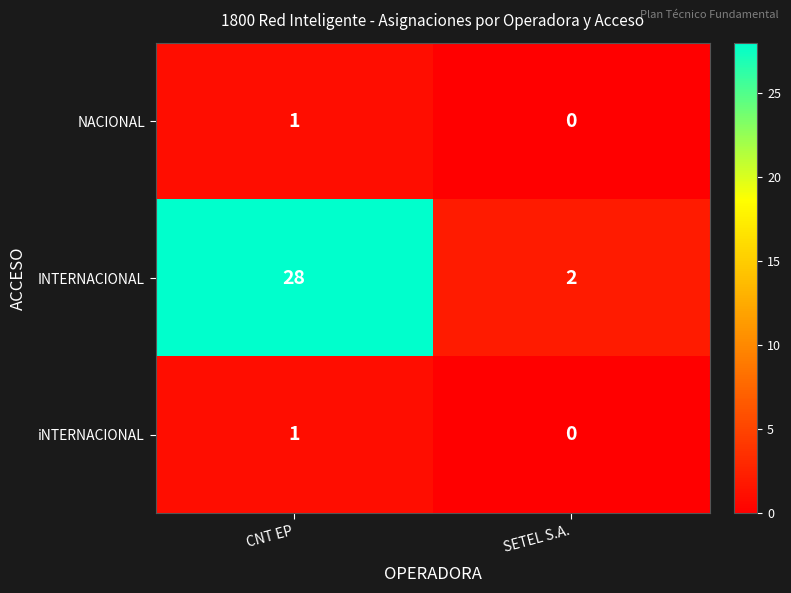

Reading right to left, transcribe all the data shown in this chart.

NACIONAL: 0	1
INTERNACIONAL: 2	28
iNTERNACIONAL: 0	1